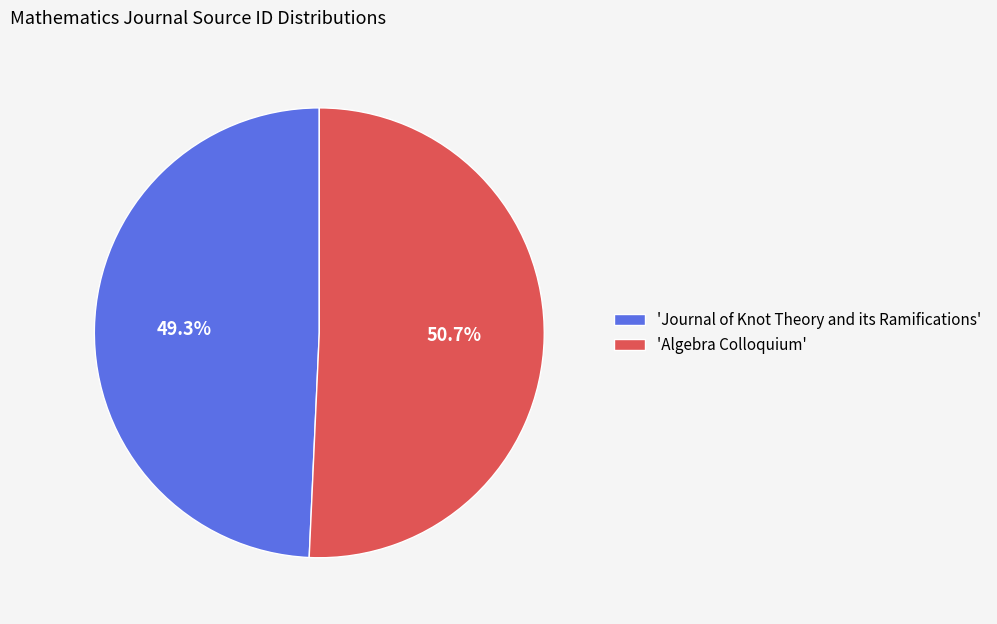

Rank the categories by value from lowest to highest.

'Journal of Knot Theory and its Ramifications', 'Algebra Colloquium'